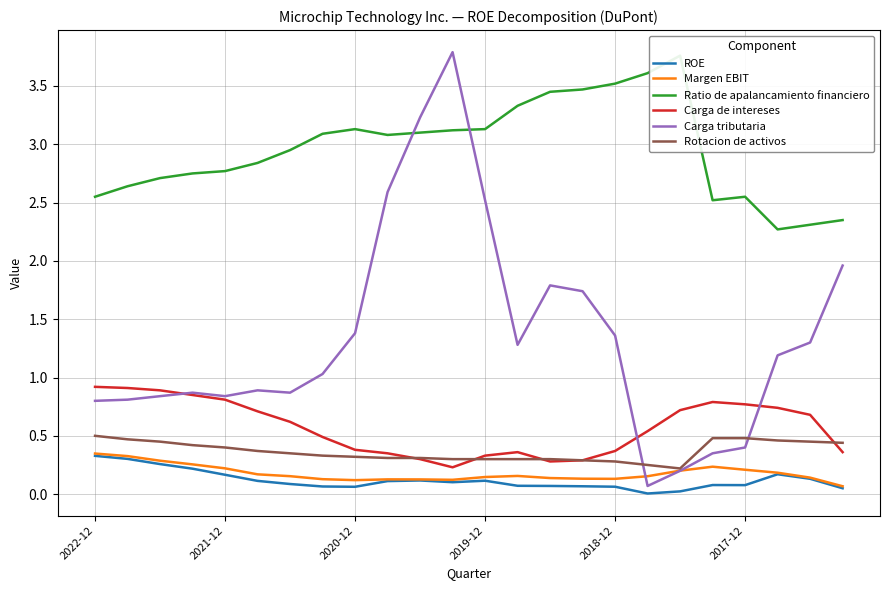

True or false: ROE and Rotacion de activos intersect in this chart.

False